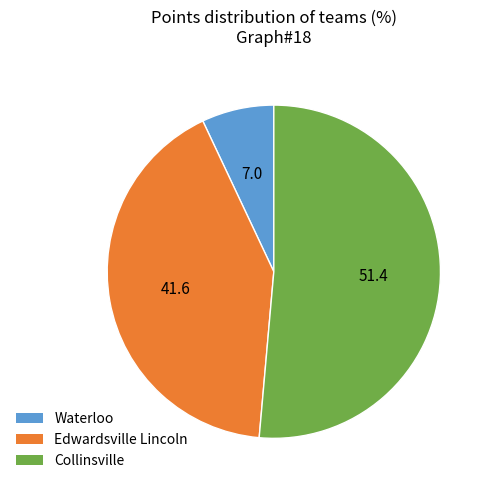

Rank the categories by value from highest to lowest.

Collinsville, Edwardsville Lincoln, Waterloo